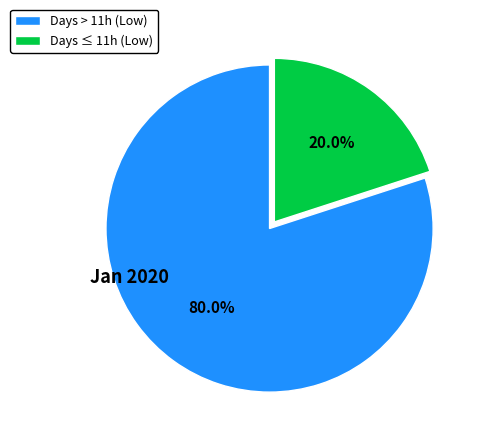

What portion of the pie excludes Days ≤ 11h (Low)?

80.0%